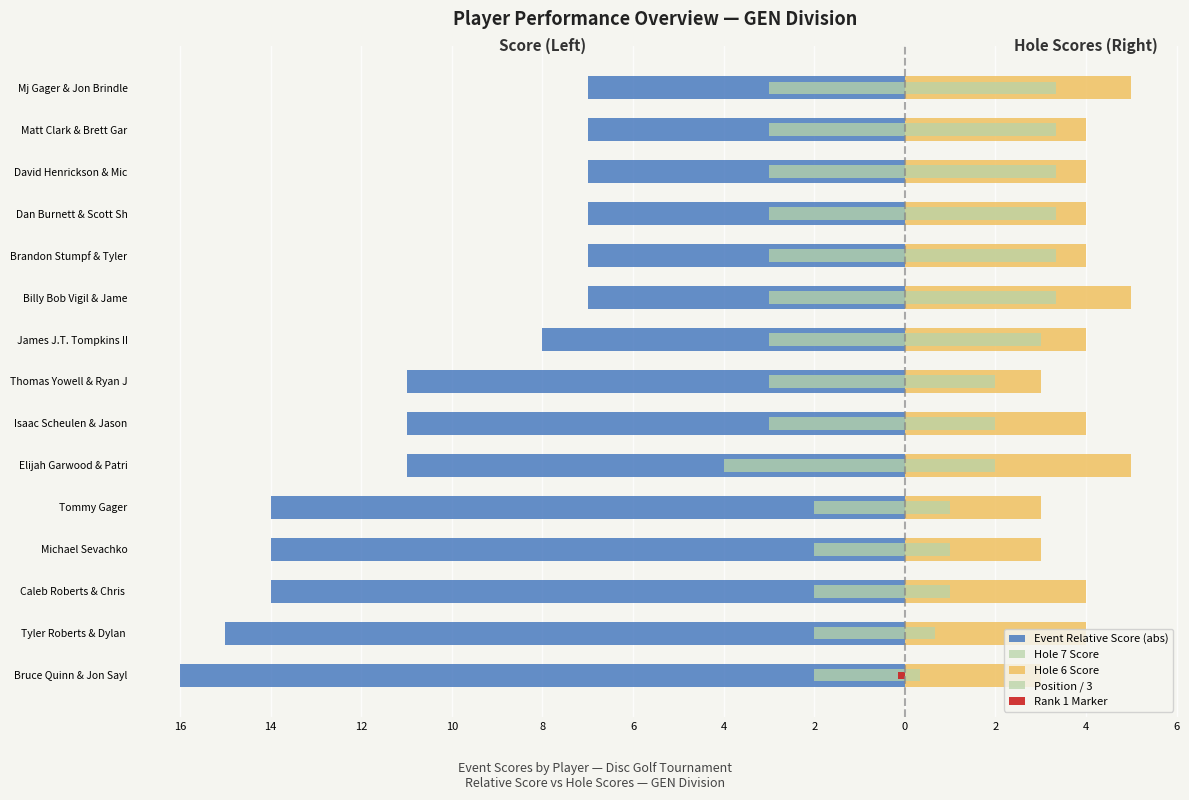

What is the smallest value displayed?

-16.0